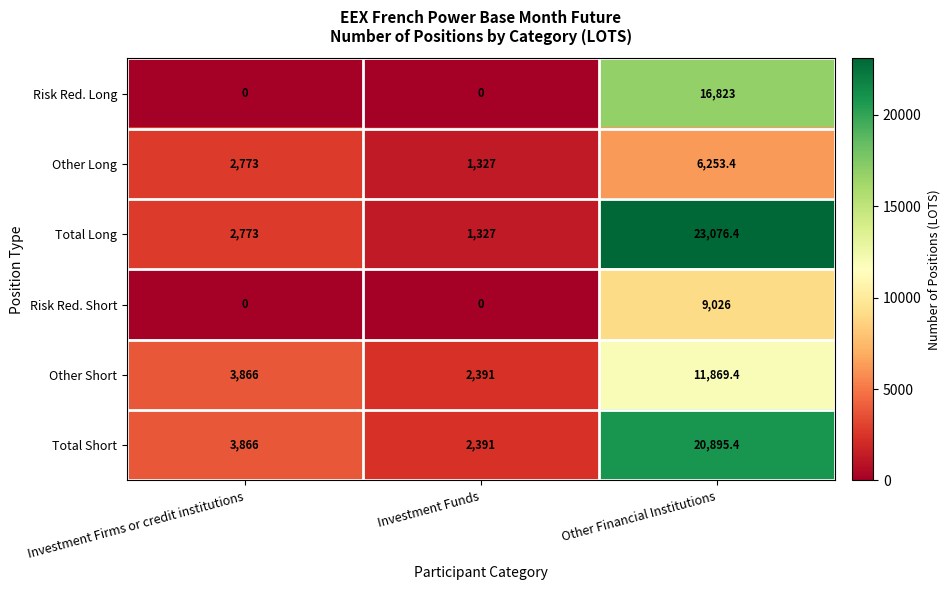

Reading right to left, what are all the values shown in this chart?

Risk Red. Long: 16823.0	0.0	0.0
Other Long: 6253.4	1327.0	2773.0
Total Long: 23076.4	1327.0	2773.0
Risk Red. Short: 9026.0	0.0	0.0
Other Short: 11869.4	2391.0	3866.0
Total Short: 20895.4	2391.0	3866.0